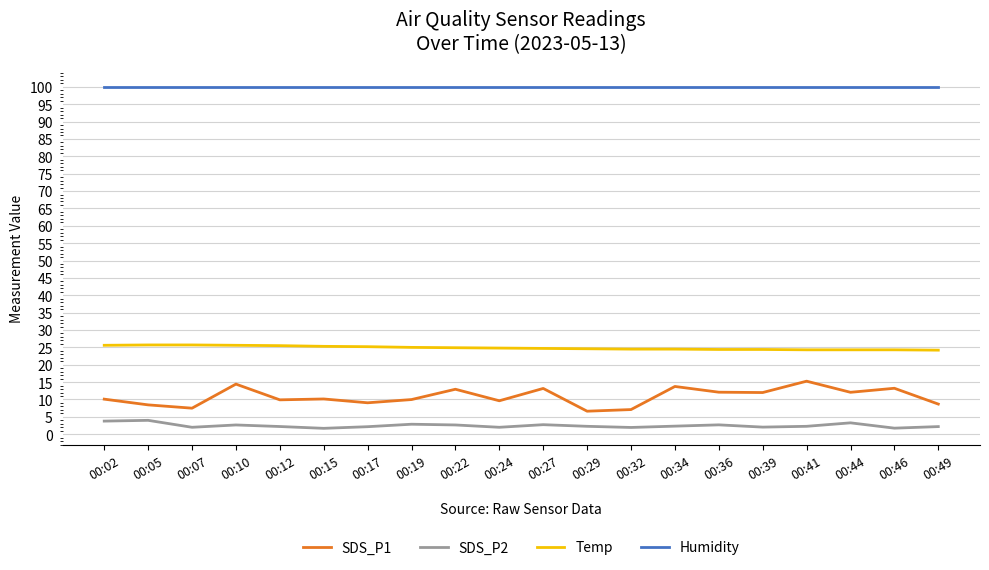

What is the difference between the highest and lowest values at 00:05?

95.9